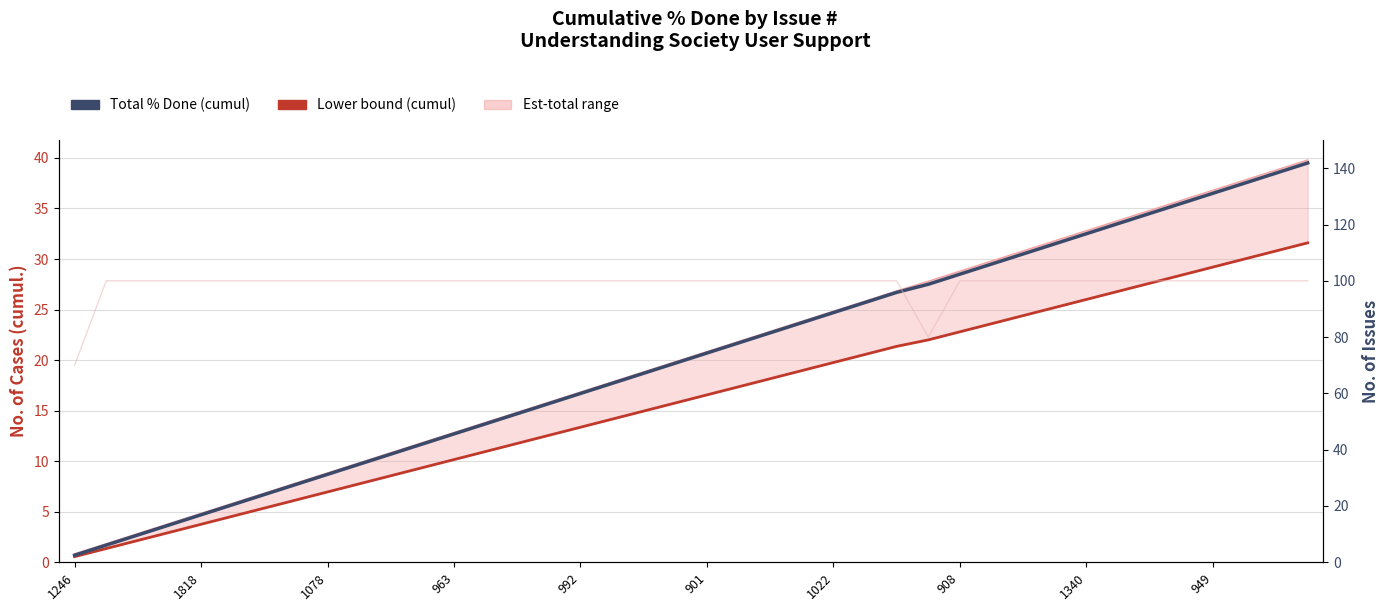

True or false: Total % Done (cumul) and Lower bound (cumul) intersect in this chart.

False